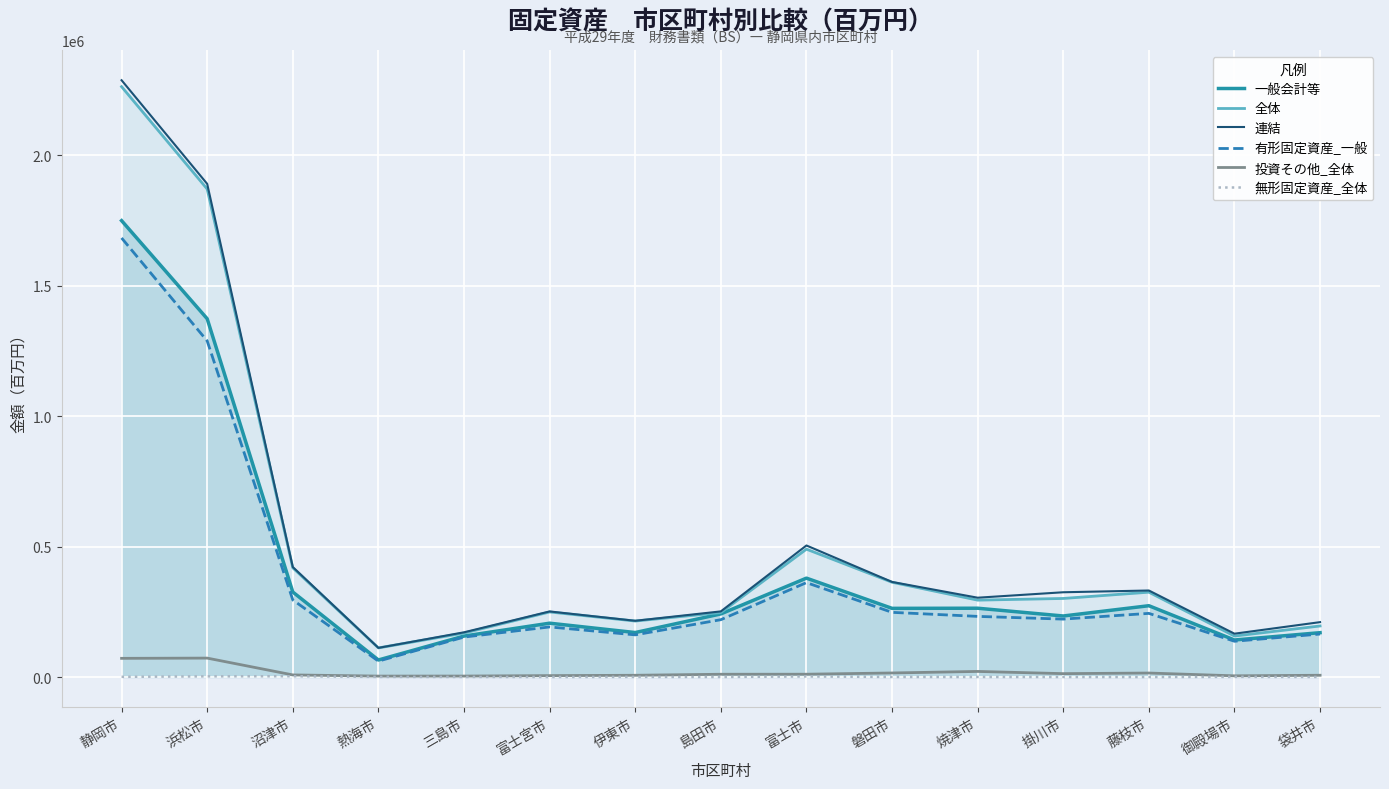

At how many categories does at least one series exceed 2245231?

1